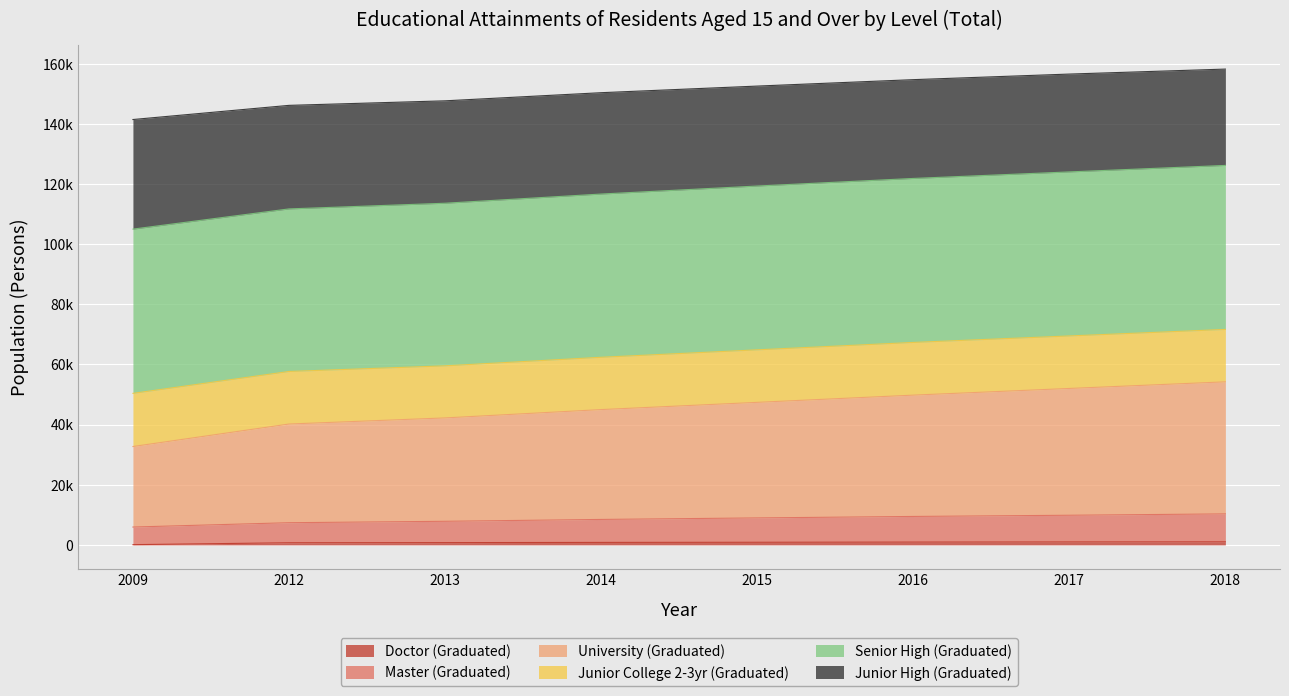

True or false: Junior High (Graduated) and Doctor (Graduated) cross at least once.

False